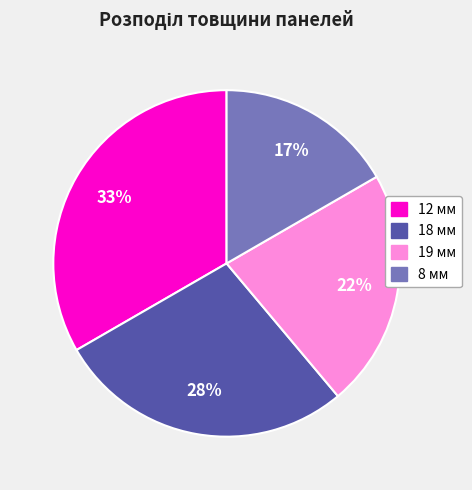

Which slice is the smallest?

8 мм